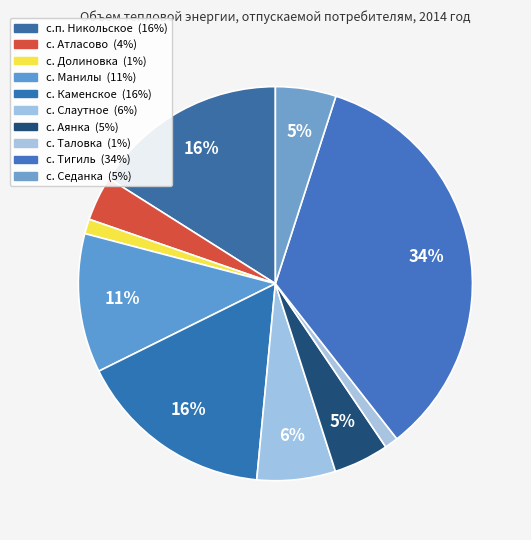

To the nearest percent, what portion does с. Седанка represent?

5%